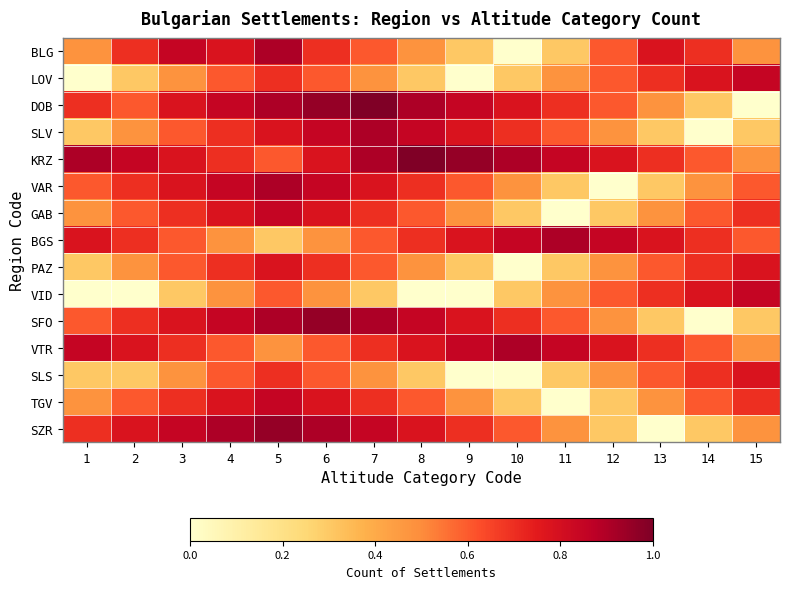

Reading left to right, transcribe all the data shown in this chart.

BLG: 1=0.5	2=0.7	3=0.8	4=0.8	5=0.9	6=0.7	7=0.6	8=0.5	9=0.3	10=0.0	11=0.3	12=0.6	13=0.8	14=0.7	15=0.5
LOV: 1=0.0	2=0.3	3=0.5	4=0.6	5=0.7	6=0.6	7=0.5	8=0.3	9=0.0	10=0.3	11=0.5	12=0.6	13=0.7	14=0.8	15=0.8
DOB: 1=0.7	2=0.6	3=0.8	4=0.8	5=0.9	6=1.0	7=1.0	8=0.9	9=0.8	10=0.8	11=0.7	12=0.6	13=0.5	14=0.3	15=0.0
SLV: 1=0.3	2=0.5	3=0.6	4=0.7	5=0.8	6=0.8	7=0.9	8=0.8	9=0.8	10=0.7	11=0.6	12=0.5	13=0.3	14=0.0	15=0.3
KRZ: 1=0.9	2=0.8	3=0.8	4=0.7	5=0.6	6=0.8	7=0.9	8=1.0	9=1.0	10=0.9	11=0.8	12=0.8	13=0.7	14=0.6	15=0.5
VAR: 1=0.6	2=0.7	3=0.8	4=0.8	5=0.9	6=0.8	7=0.8	8=0.7	9=0.6	10=0.5	11=0.3	12=0.0	13=0.3	14=0.5	15=0.6
GAB: 1=0.5	2=0.6	3=0.7	4=0.8	5=0.8	6=0.8	7=0.7	8=0.6	9=0.5	10=0.3	11=0.0	12=0.3	13=0.5	14=0.6	15=0.7
BGS: 1=0.8	2=0.7	3=0.6	4=0.5	5=0.3	6=0.5	7=0.6	8=0.7	9=0.8	10=0.8	11=0.9	12=0.8	13=0.8	14=0.7	15=0.6
PAZ: 1=0.3	2=0.5	3=0.6	4=0.7	5=0.8	6=0.7	7=0.6	8=0.5	9=0.3	10=0.0	11=0.3	12=0.5	13=0.6	14=0.7	15=0.8
VID: 1=0.0	2=0.0	3=0.3	4=0.5	5=0.6	6=0.5	7=0.3	8=0.0	9=0.0	10=0.3	11=0.5	12=0.6	13=0.7	14=0.8	15=0.8
SFO: 1=0.6	2=0.7	3=0.8	4=0.8	5=0.9	6=1.0	7=0.9	8=0.8	9=0.8	10=0.7	11=0.6	12=0.5	13=0.3	14=0.0	15=0.3
VTR: 1=0.8	2=0.8	3=0.7	4=0.6	5=0.5	6=0.6	7=0.7	8=0.8	9=0.8	10=0.9	11=0.8	12=0.8	13=0.7	14=0.6	15=0.5
SLS: 1=0.3	2=0.3	3=0.5	4=0.6	5=0.7	6=0.6	7=0.5	8=0.3	9=0.0	10=0.0	11=0.3	12=0.5	13=0.6	14=0.7	15=0.8
TGV: 1=0.5	2=0.6	3=0.7	4=0.8	5=0.8	6=0.8	7=0.7	8=0.6	9=0.5	10=0.3	11=0.0	12=0.3	13=0.5	14=0.6	15=0.7
SZR: 1=0.7	2=0.8	3=0.8	4=0.9	5=1.0	6=0.9	7=0.8	8=0.8	9=0.7	10=0.6	11=0.5	12=0.3	13=0.0	14=0.3	15=0.5